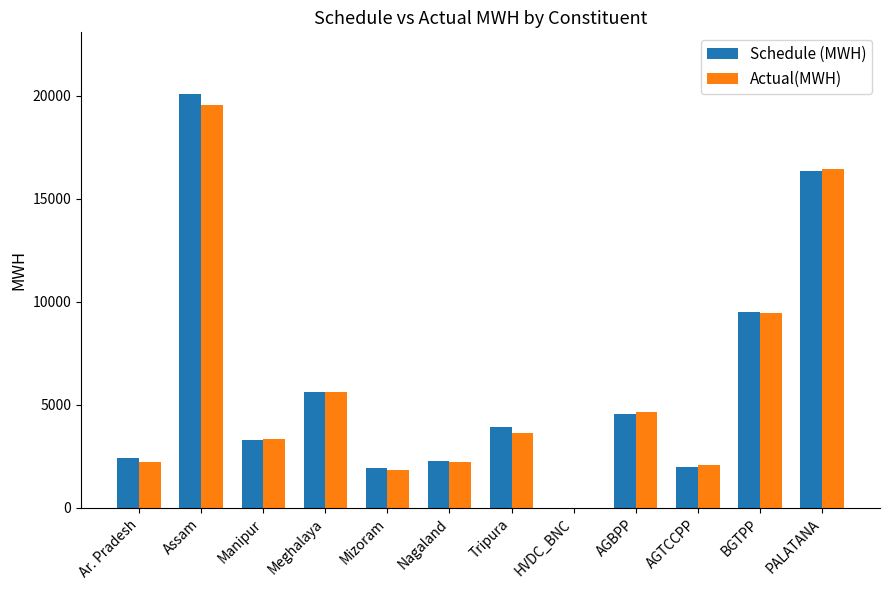

Does the chart contain stacked bars?

No